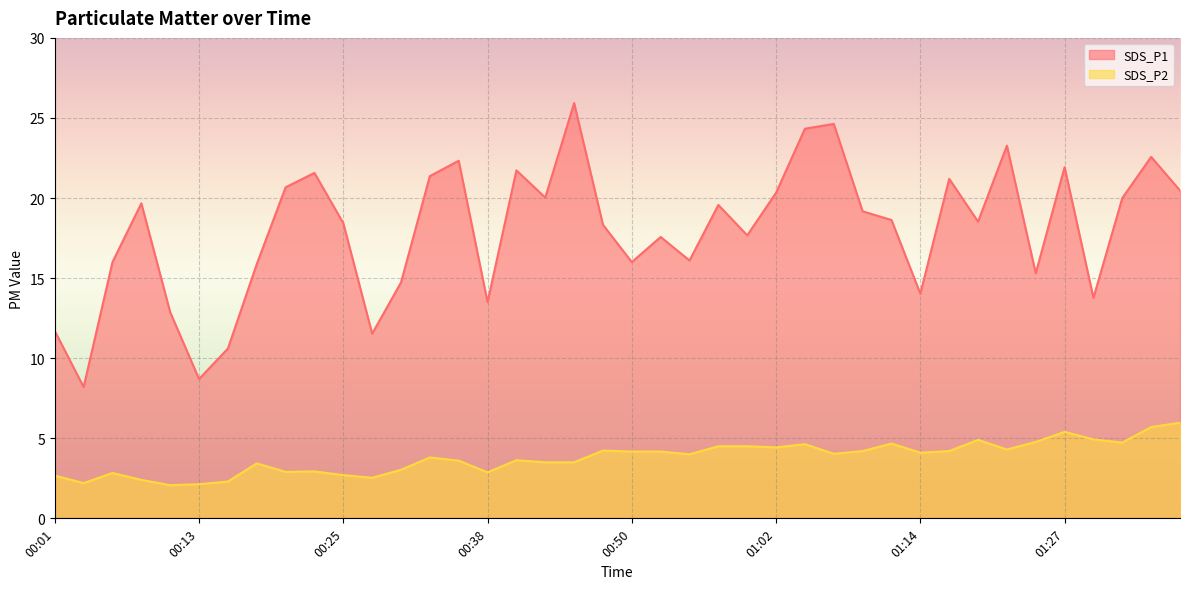

Which series has the largest total across all categories?

SDS_P1 line